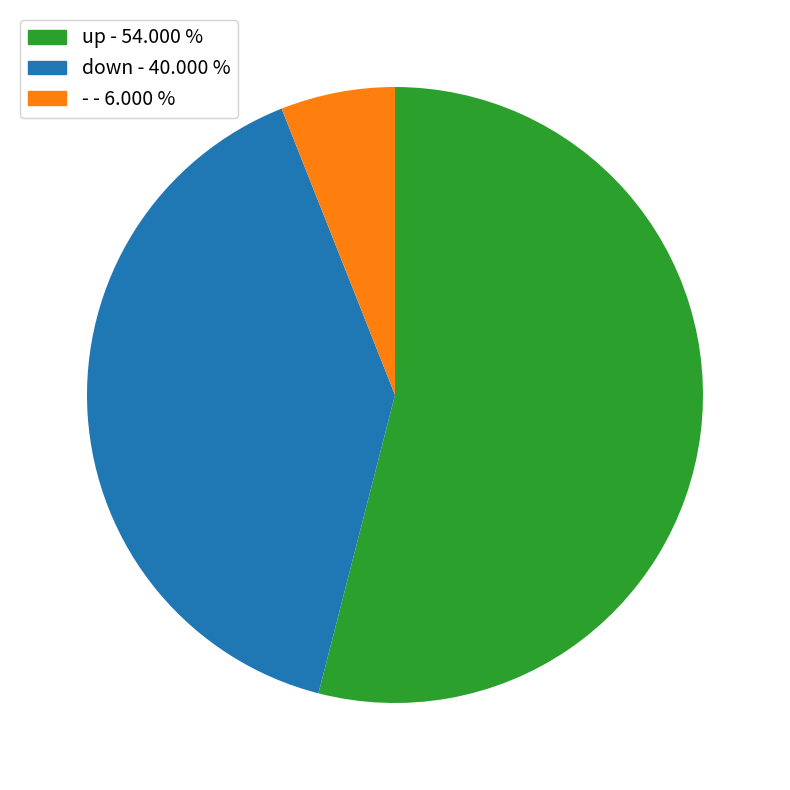

Which has a higher value, - or up?

up